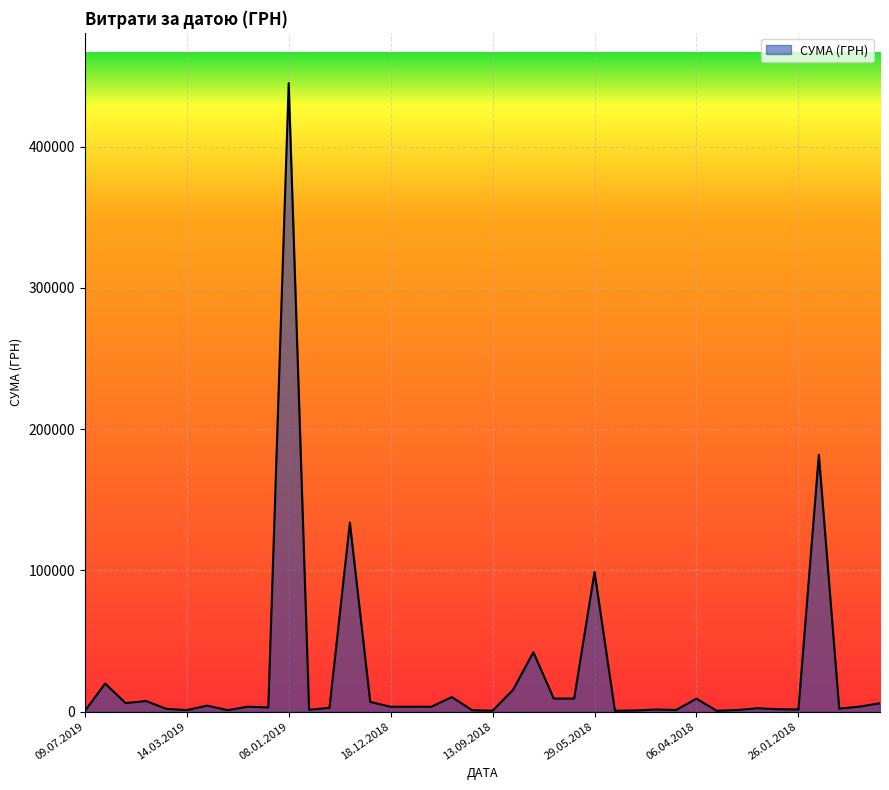

What is the greatest value displayed?

444884.0